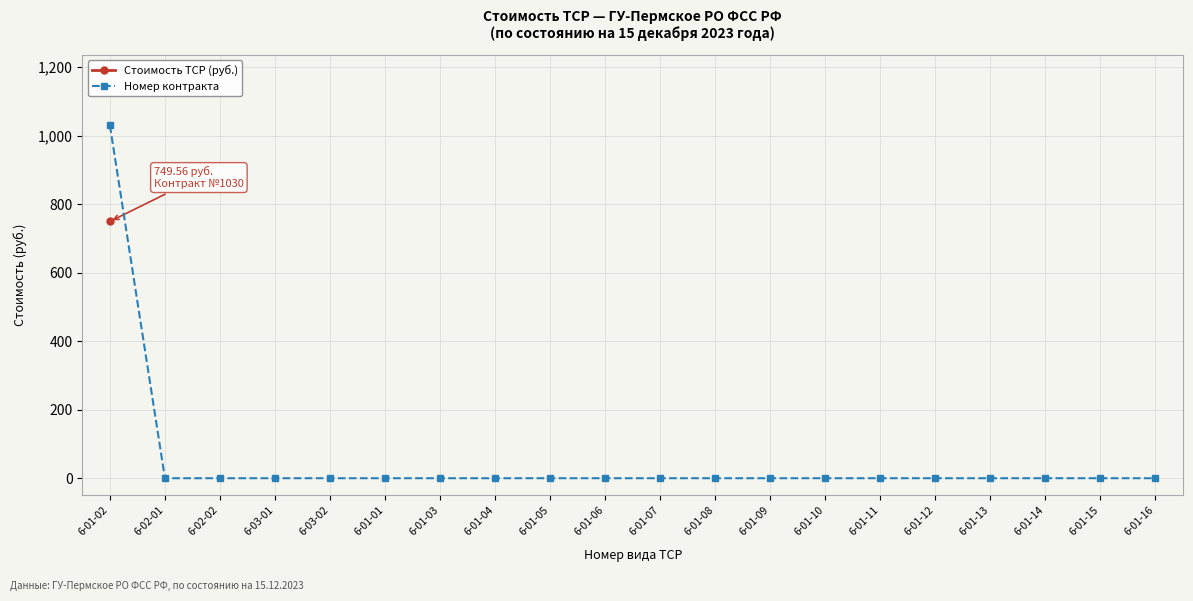

How many lines are shown in the chart?

2